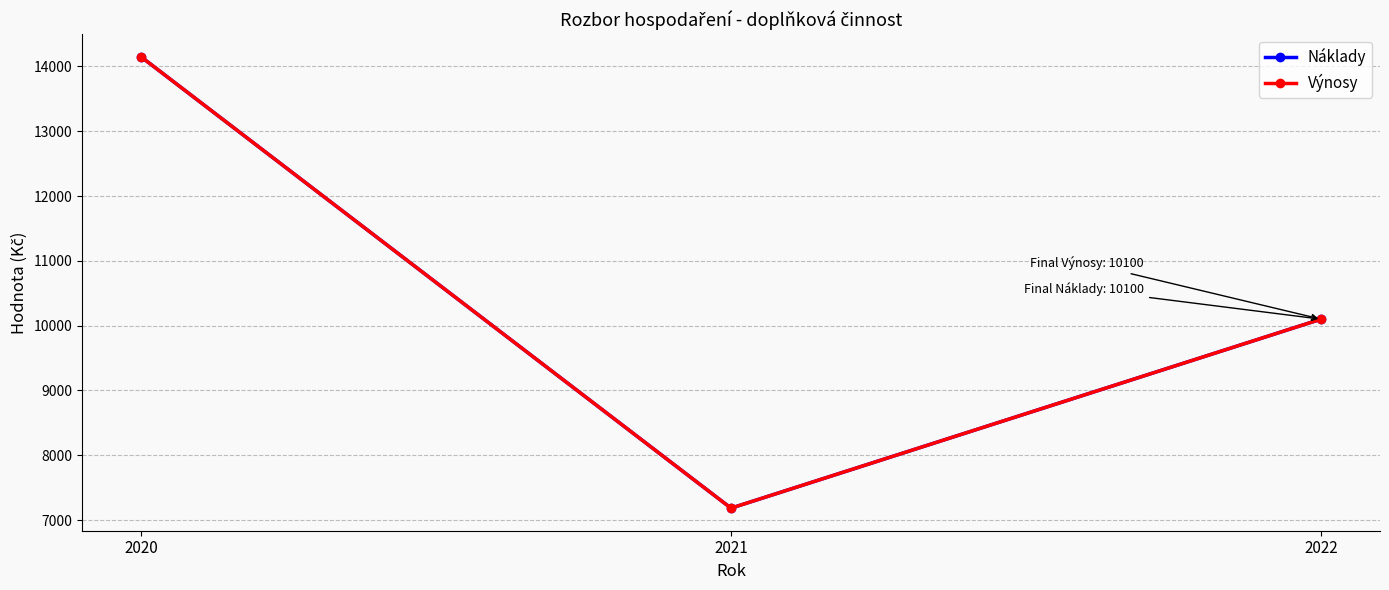

Which series has the largest total across all categories?

Náklady